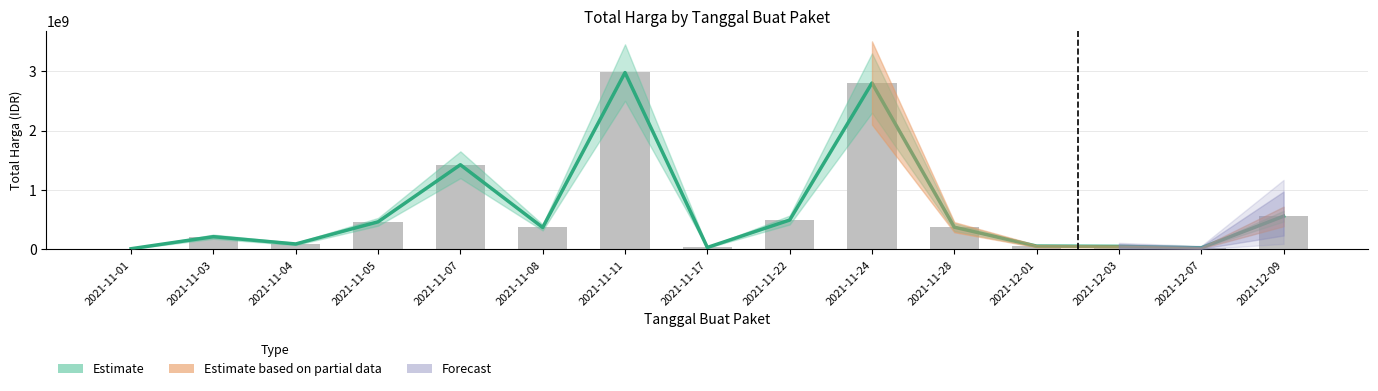

What is the difference between the values at 2021-11-07 and 2021-11-08?

1055302900